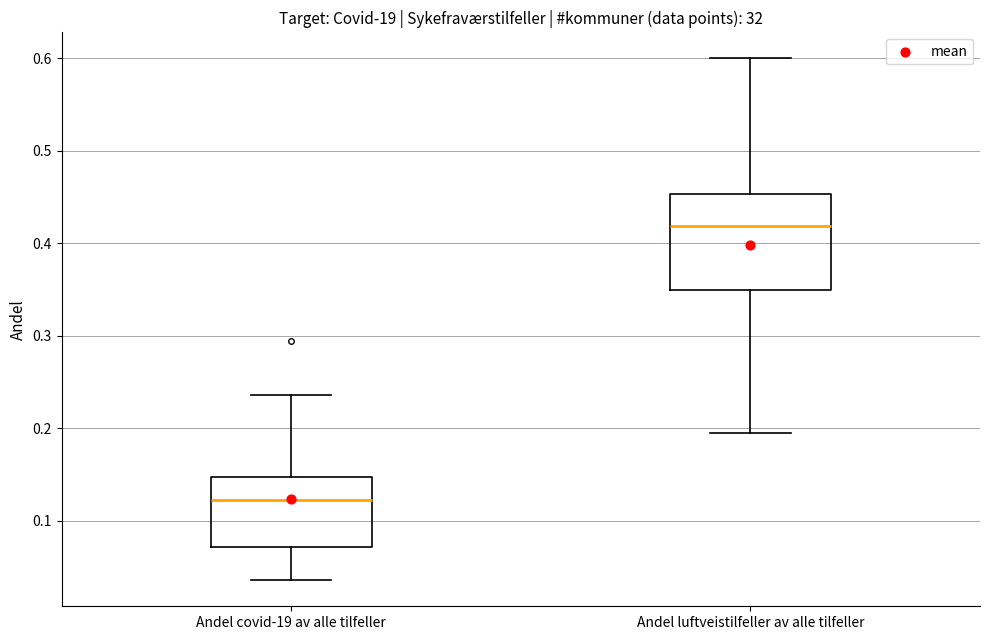

Comparing the boxes themselves (not the whiskers), which one is the tallest?

Andel luftveistilfeller av alle tilfeller